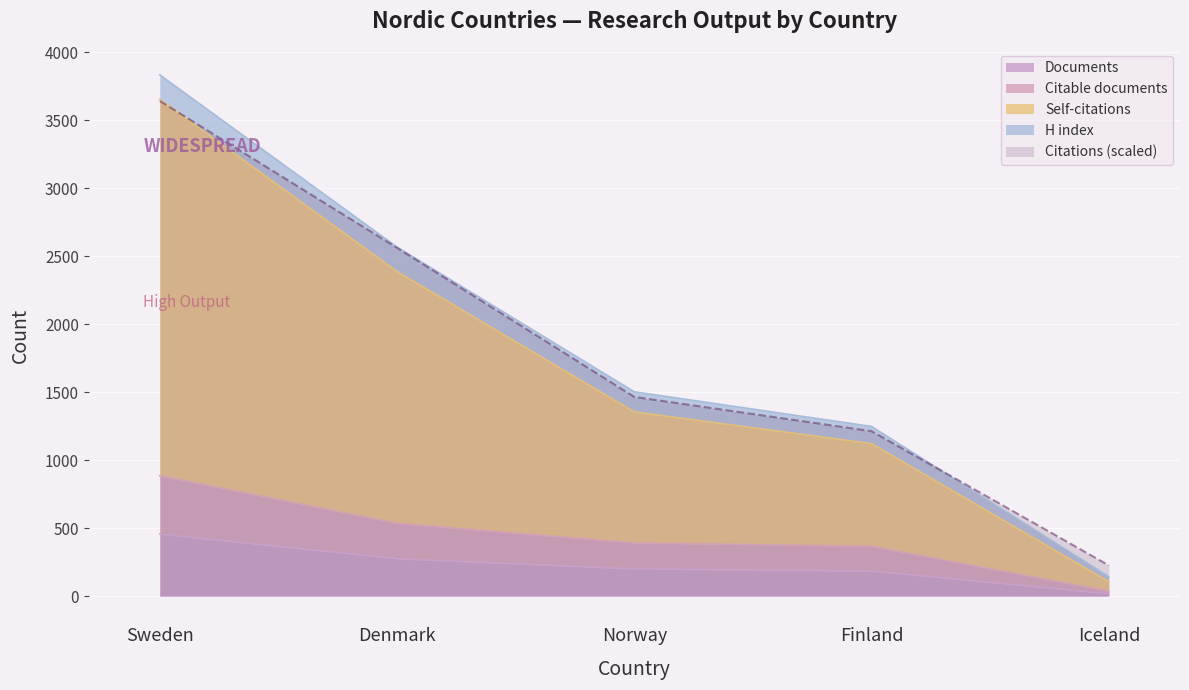

Where does the Documents series first go above 201?

Sweden